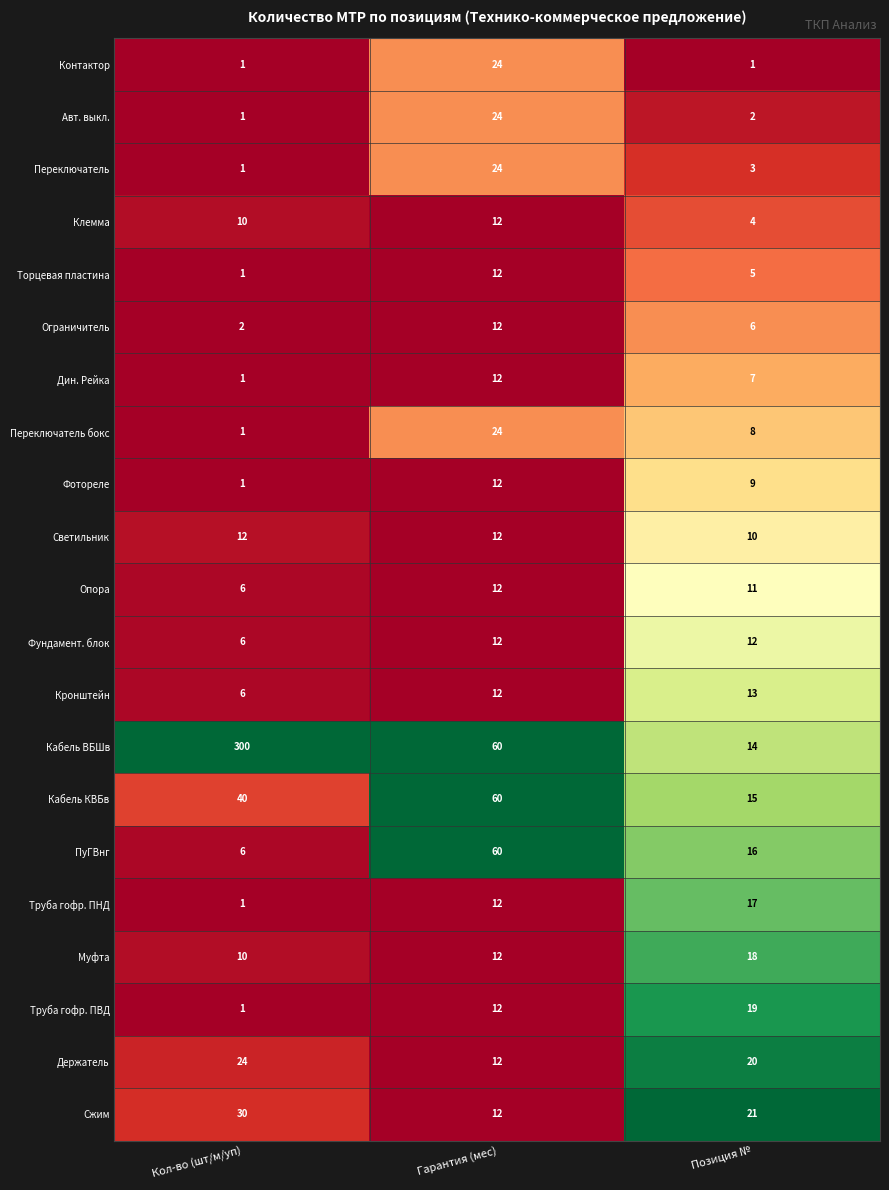

What is the average value of the Клемма series?

9